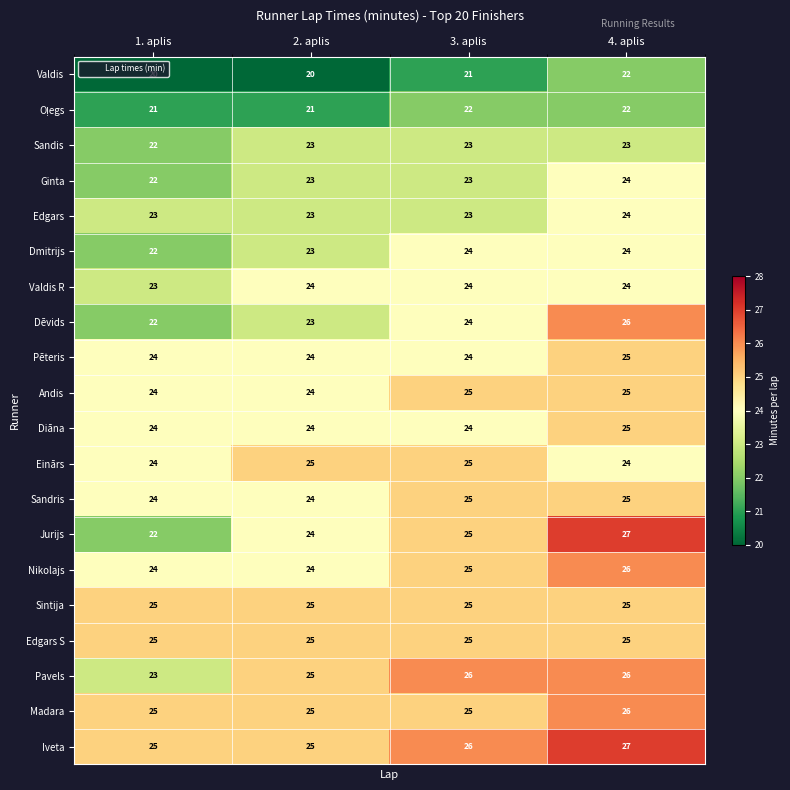

Is the value of Dēvids at 1. aplis greater than the value of Andis at 3. aplis?

No